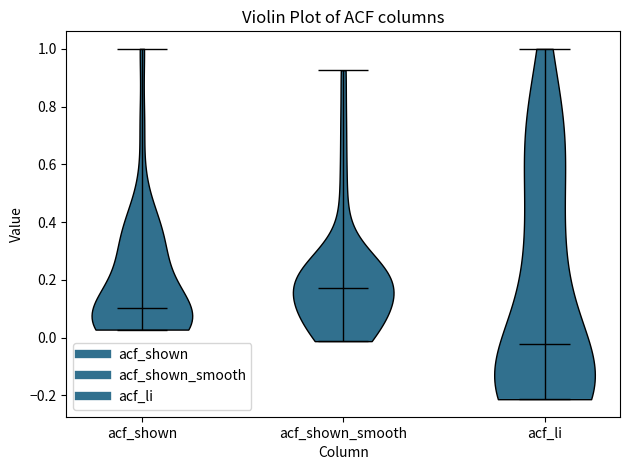

Which violin has the highest median line?

acf_shown_smooth